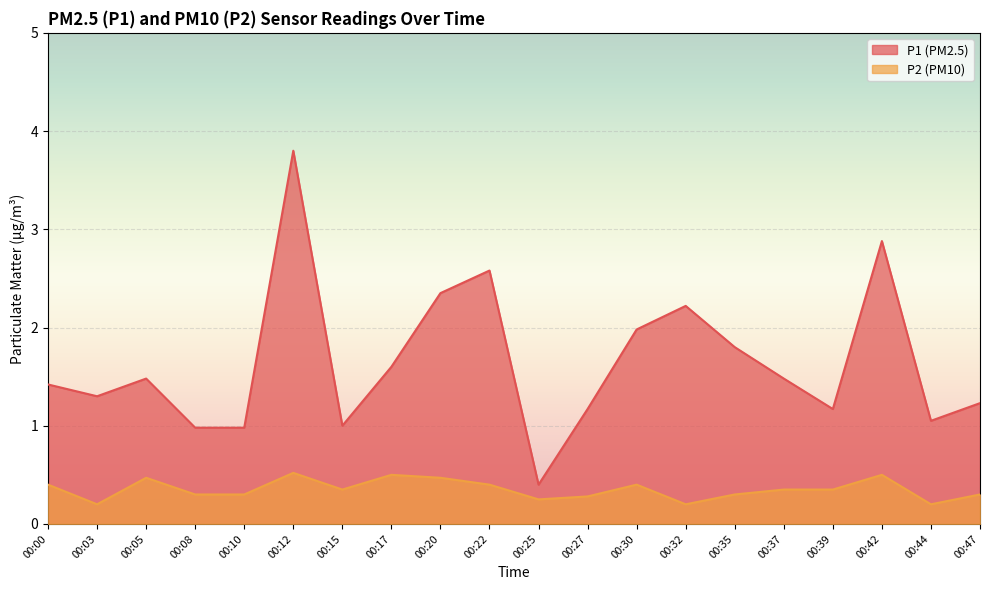

Where is P2 nearest to the value 0?

00:03